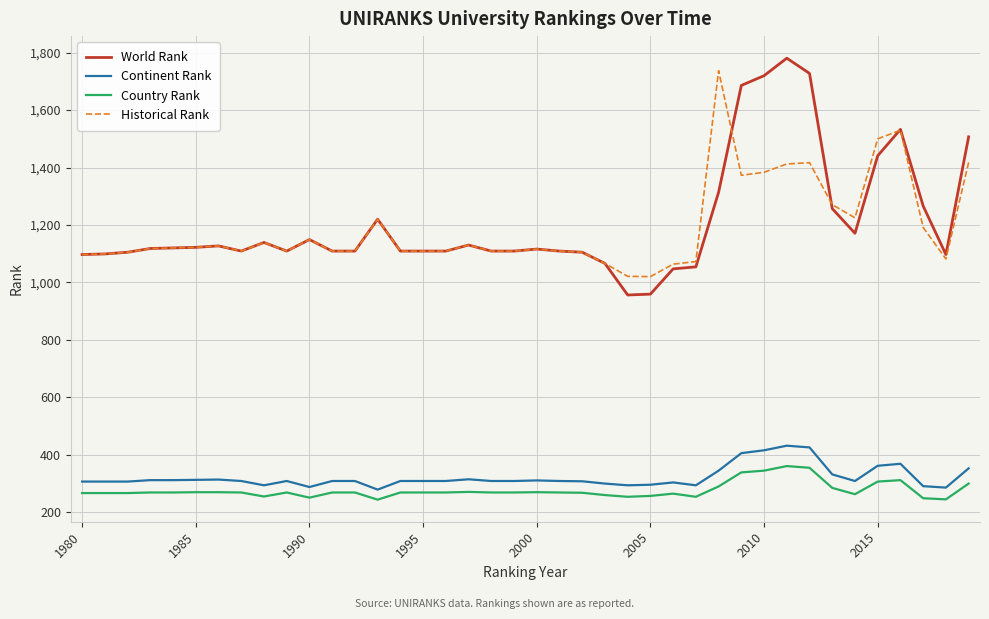

True or false: World Rank and Continent Rank cross at least once.

False